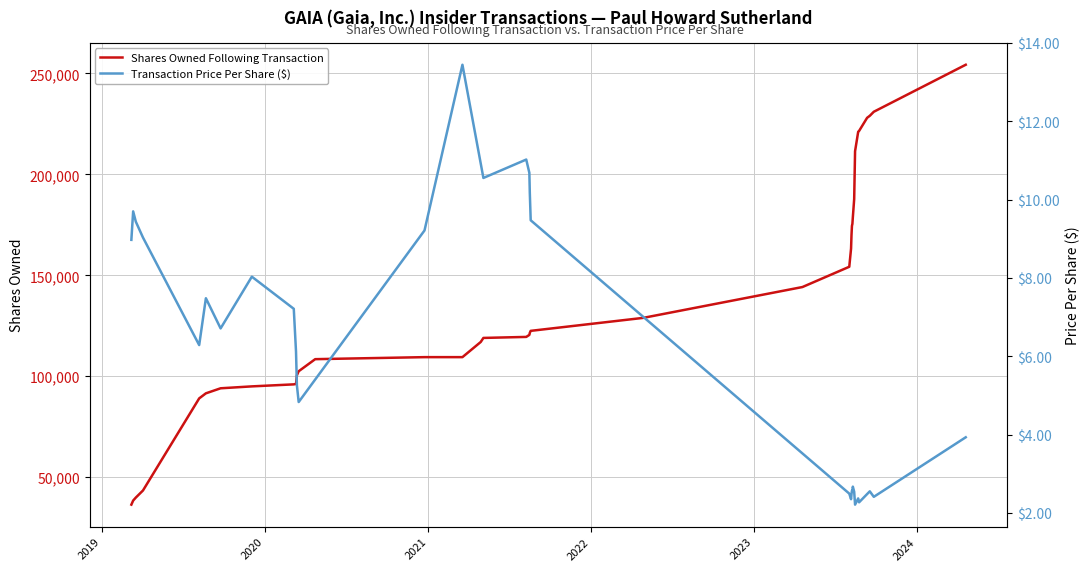

What is the lowest value of the Shares Owned Following Transaction series?

36440